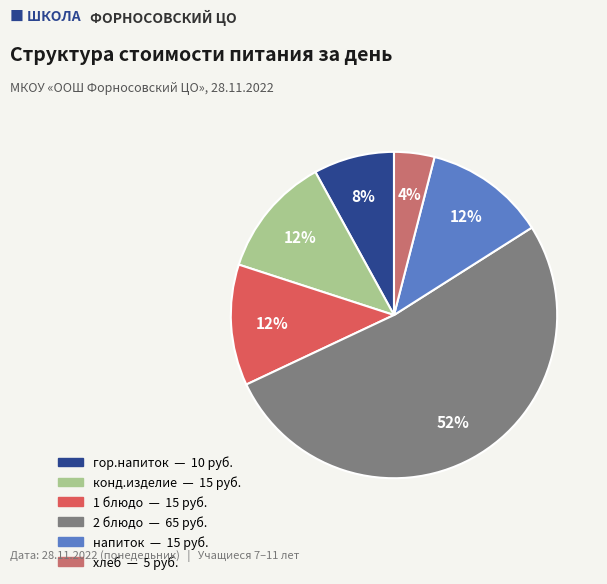

To the nearest percent, what is the difference between the конд.изделие and гор.напиток slice percentages?

4%